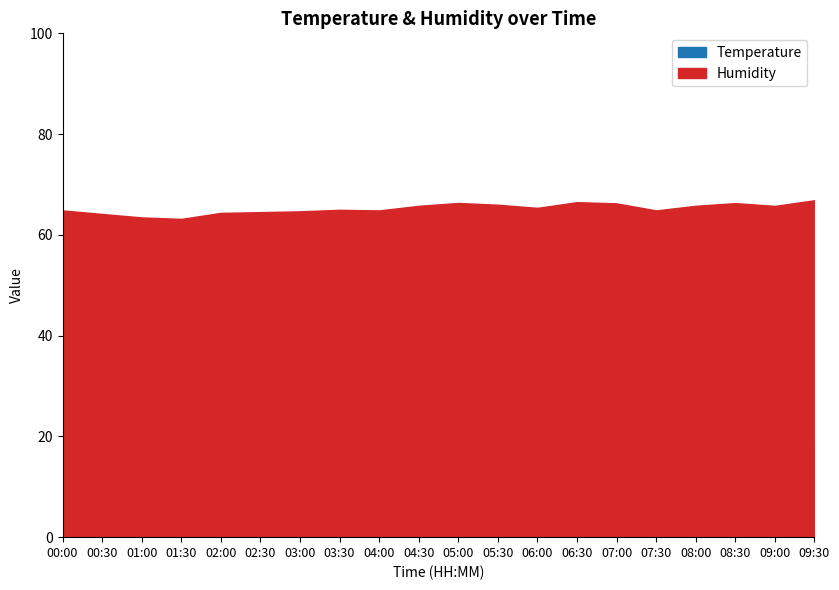

What is the label of the 11th point from the right?

04:30